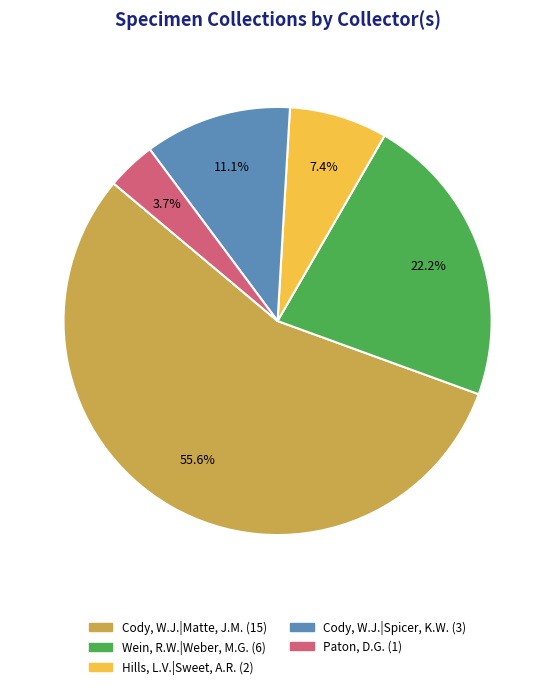

Is Cody, W.J.|Spicer, K.W. the majority of the pie?

No